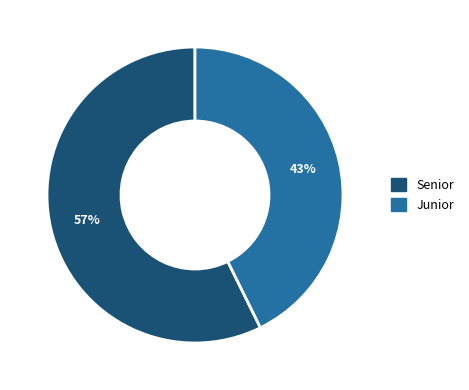

Rank the categories by value from lowest to highest.

Junior, Senior